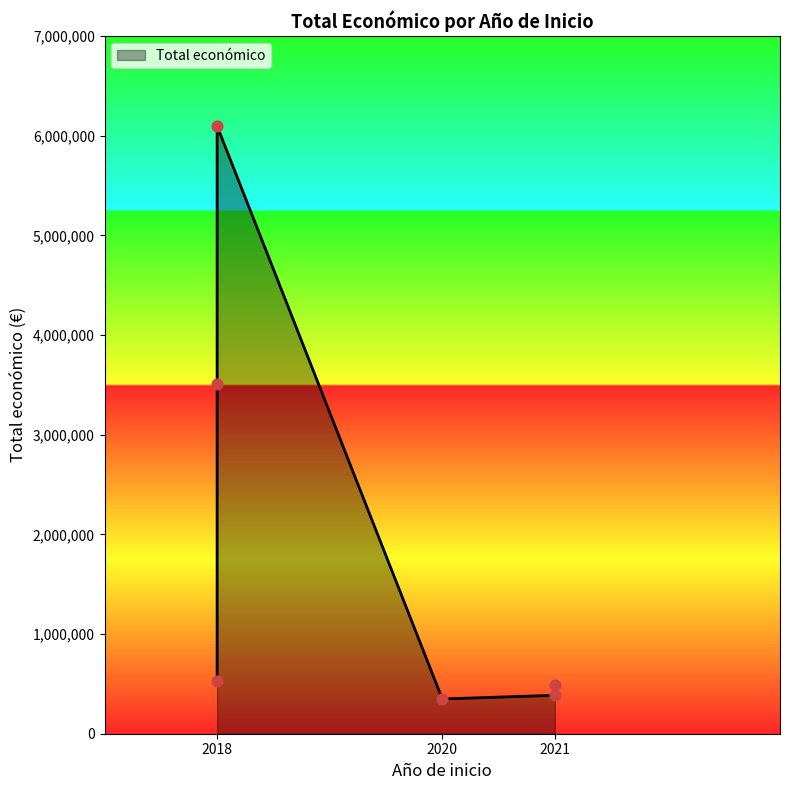

What is the change in value from 2018 to 2020?

-3159162